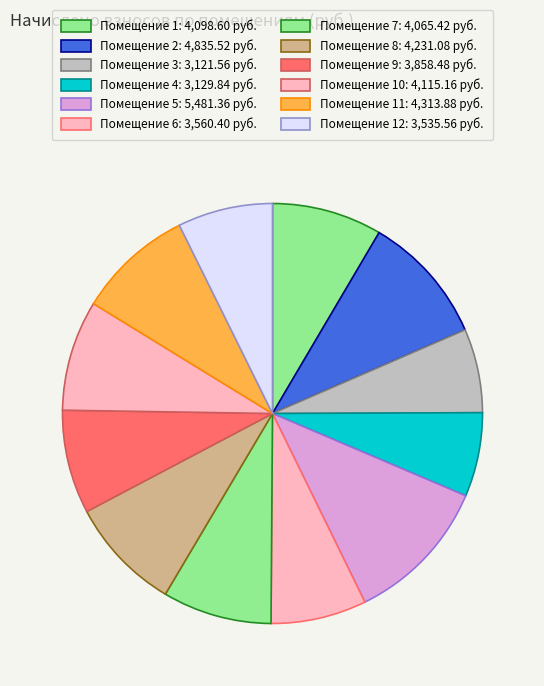

Which slice is the largest?

5